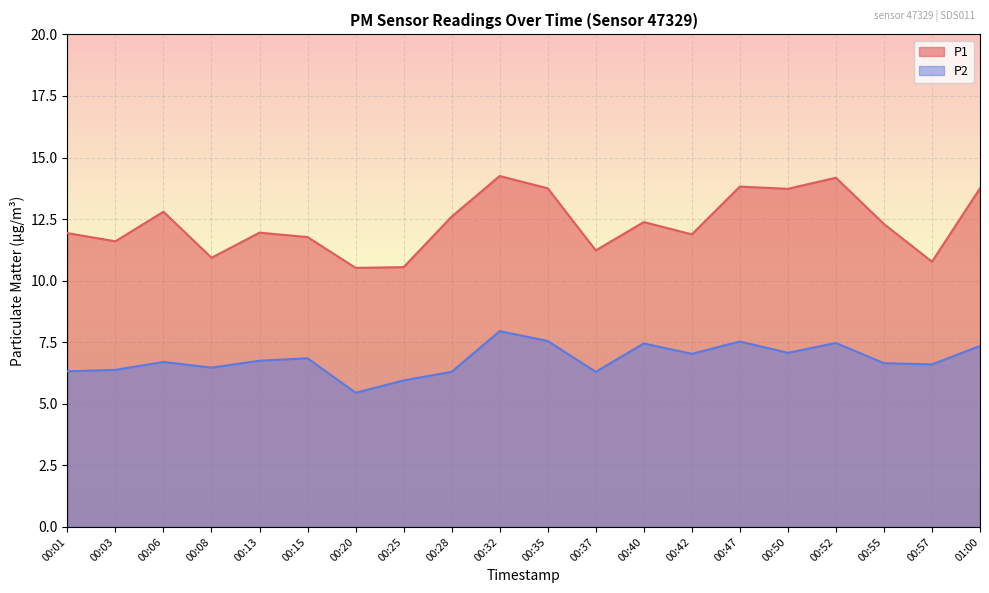

How many series are shown in this chart?

2